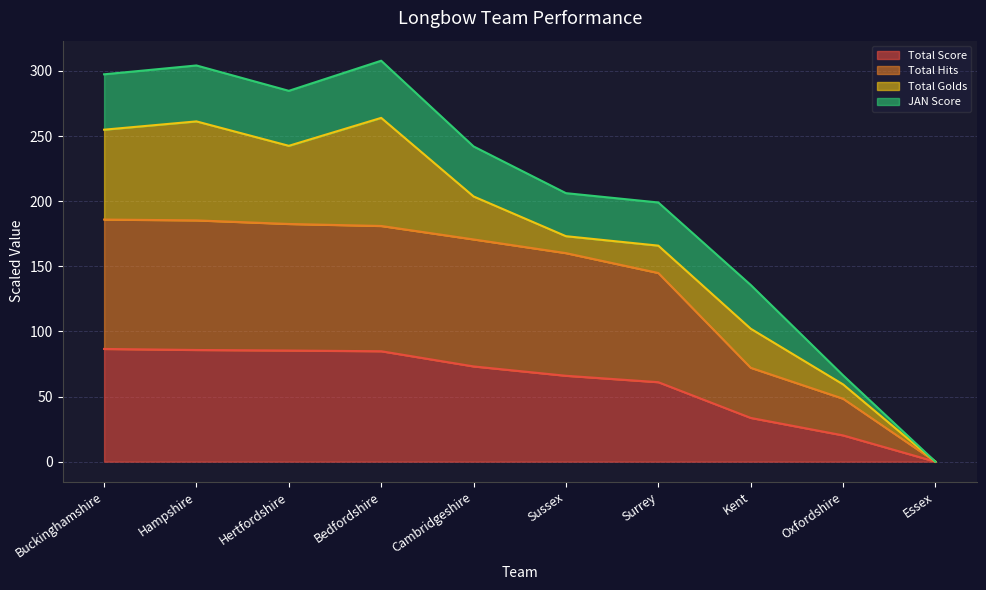

True or false: Total Score has a value of 146.1 at Hampshire.

False